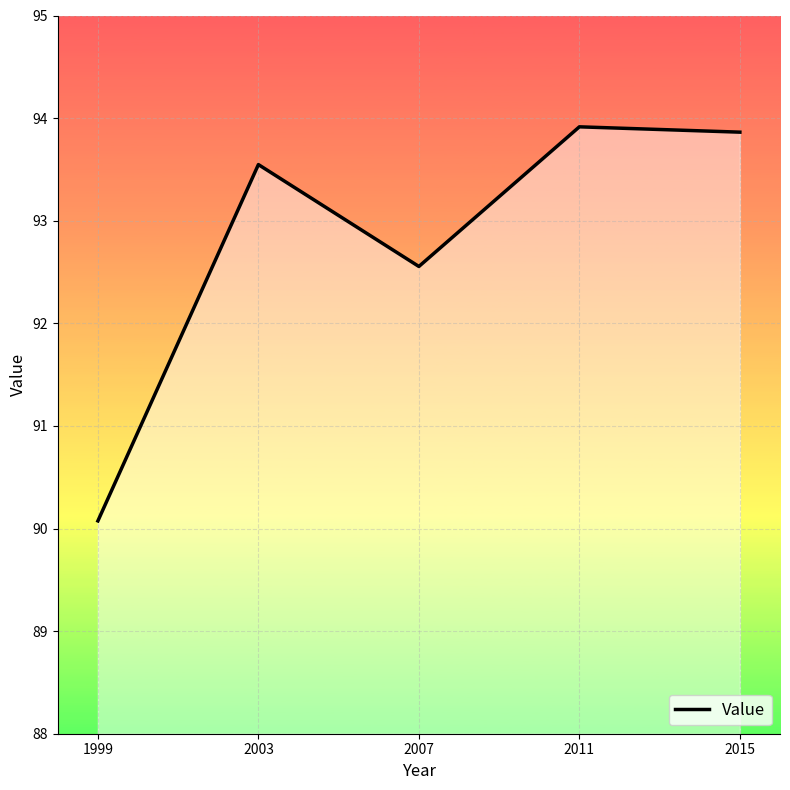

What is the smallest value displayed?

90.1